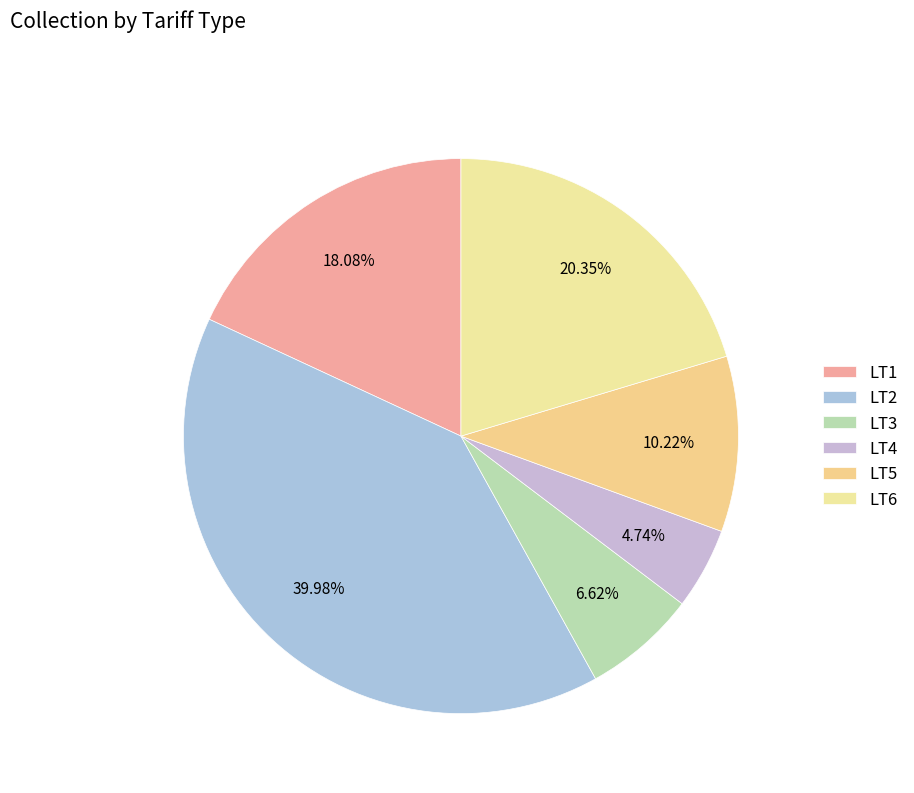

The LT3 slice represents 7% of the pie. True or false?

True